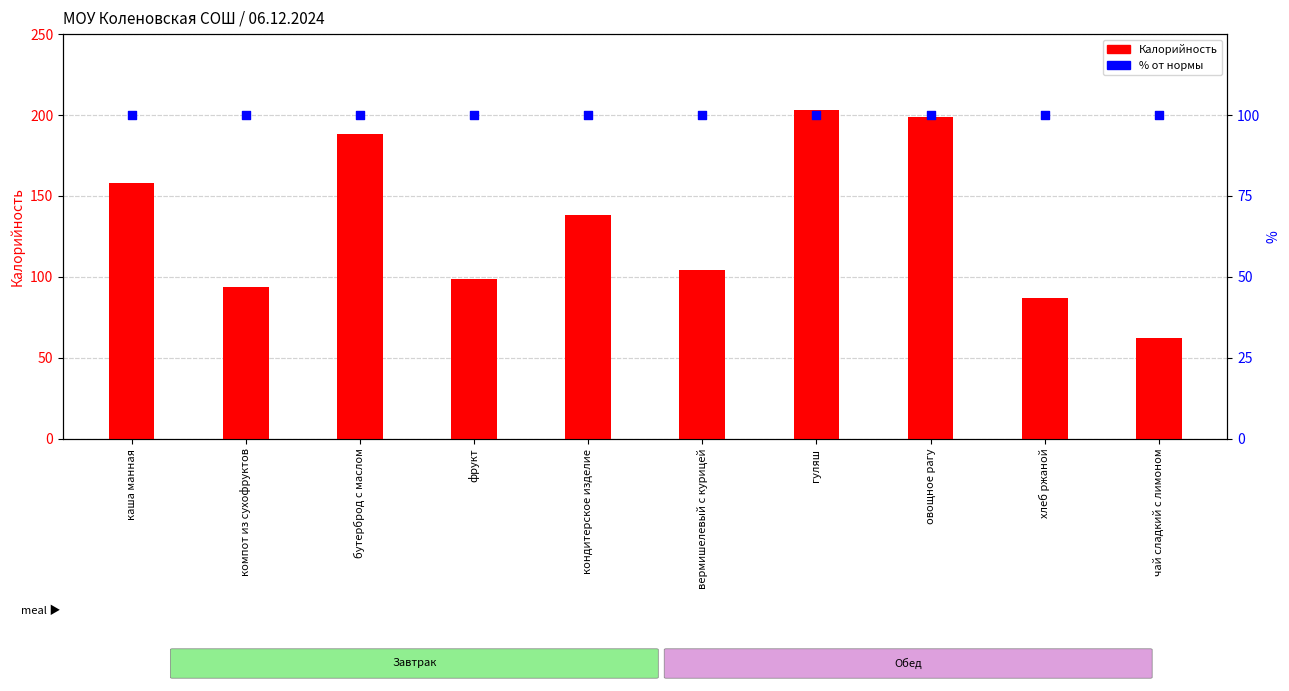

At how many categories does at least one series exceed 185?

3